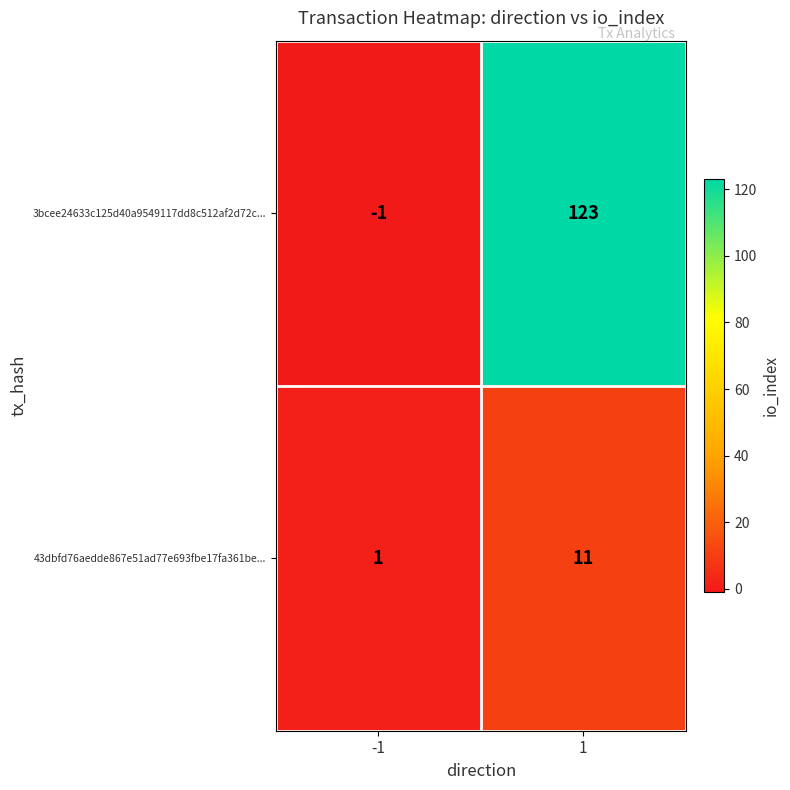

Is it true that 43dbfd76aedde867e51ad77e693fbe17fa361be... equals 11 at 1?

True